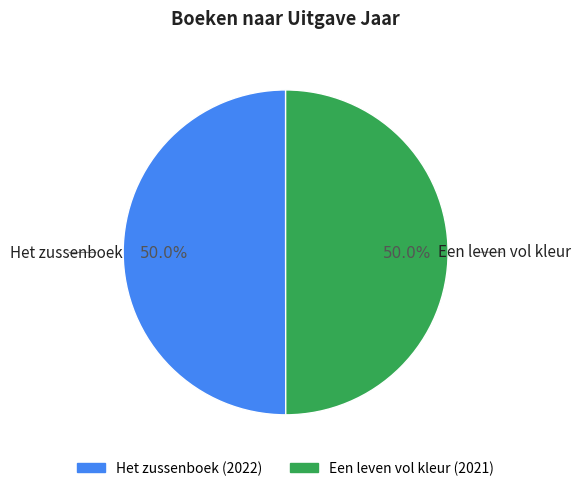

What is the ratio of the value at Het zussenboek to the value at Een leven vol kleur?

1.0